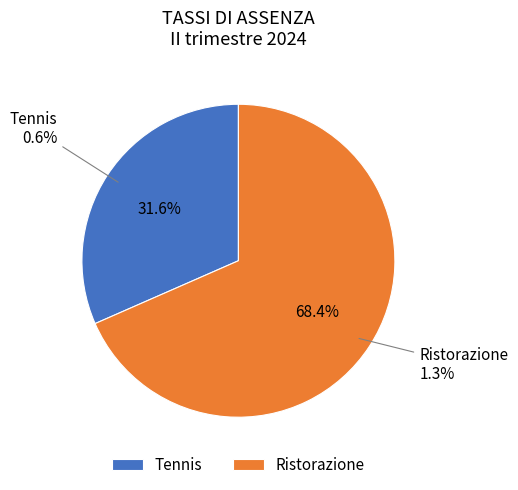

How many slices are in this pie chart?

2